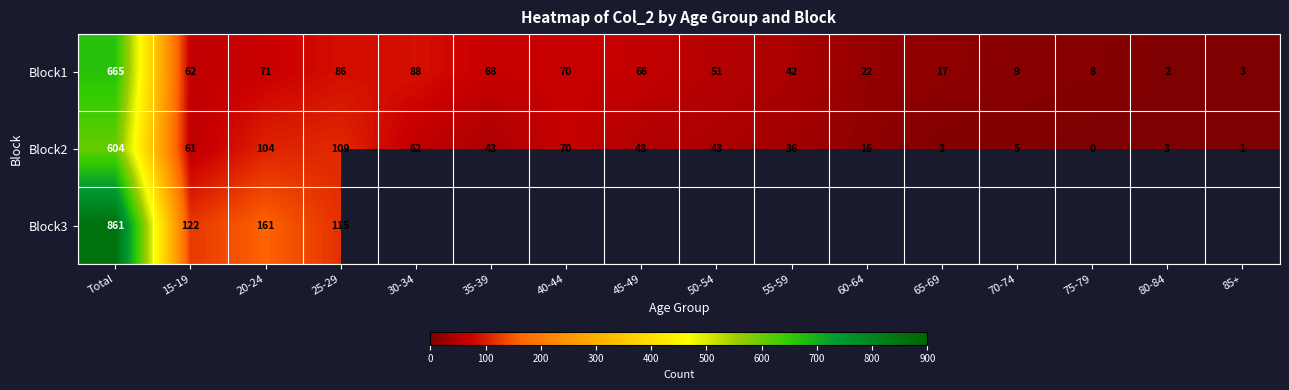

How many values in Block2 are above zero?

15